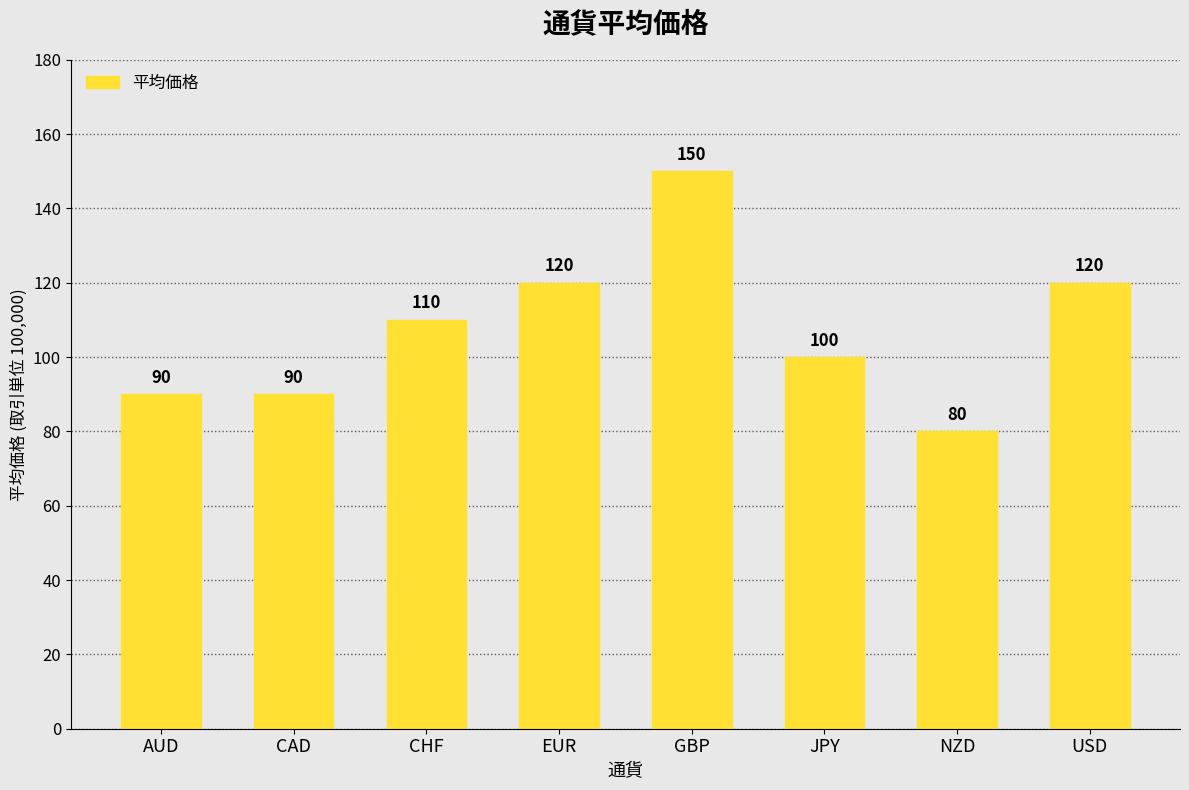

True or false: the data shows 70 at USD.

False